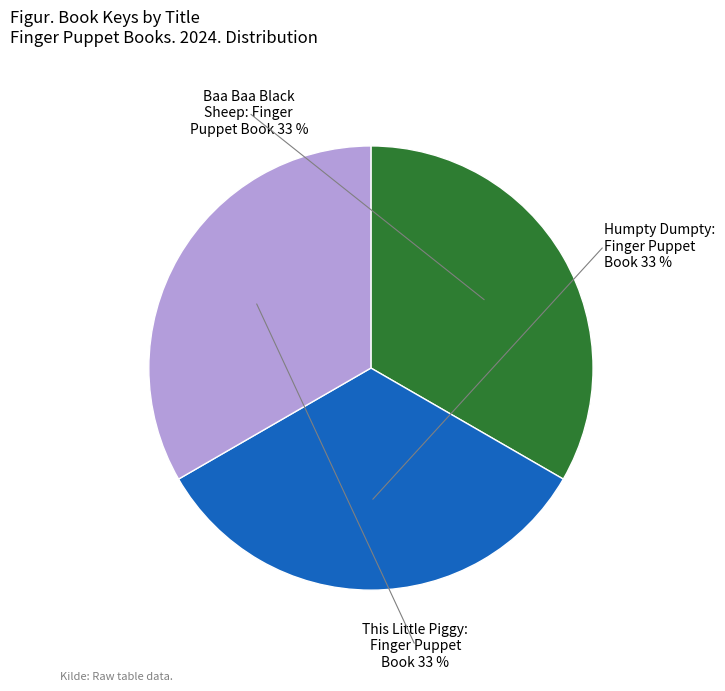

To the nearest percent, what portion does Baa Baa Black Sheep: Finger Puppet Book represent?

33%